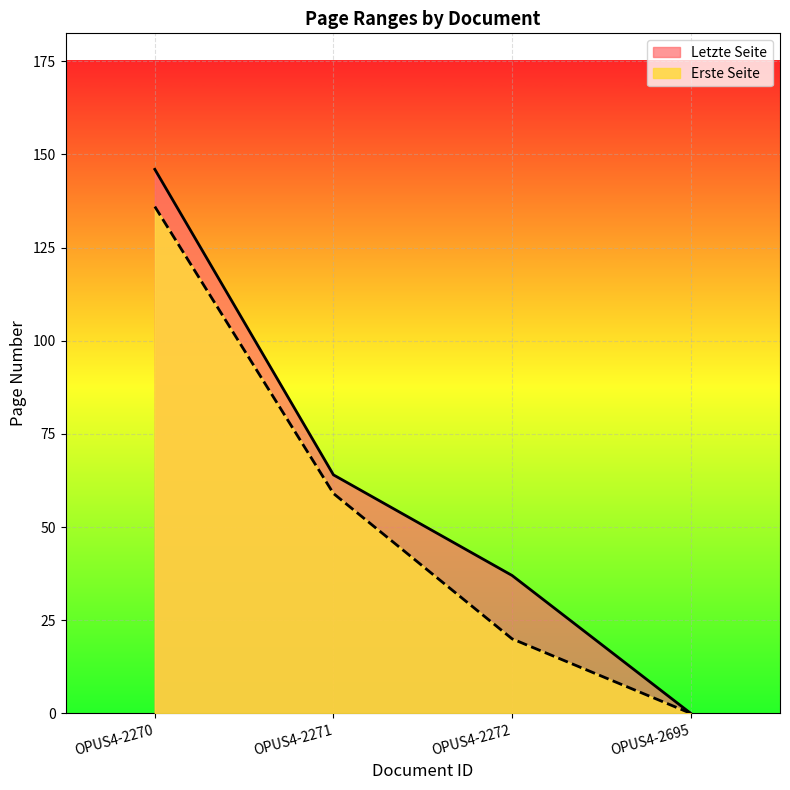

Reading right to left, extract all data points from this chart.

Erste Seite: OPUS4-2695=0	OPUS4-2272=20	OPUS4-2271=59	OPUS4-2270=136
Letzte Seite: OPUS4-2695=0	OPUS4-2272=37	OPUS4-2271=64	OPUS4-2270=146